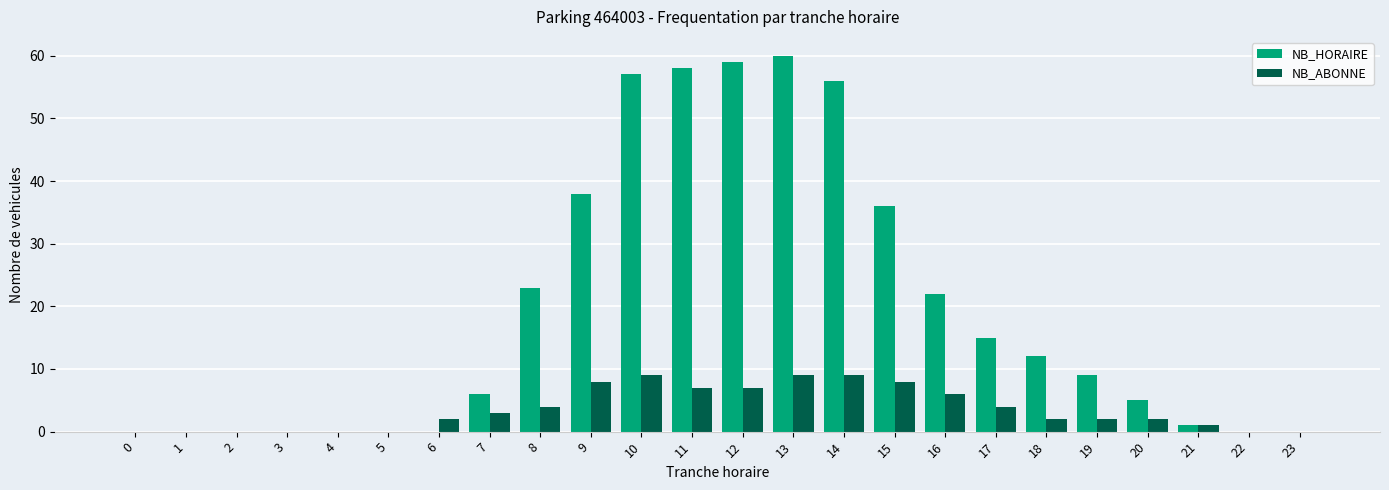

Reading left to right, extract all data points from this chart.

NB_HORAIRE: 0	0	0	0	0	0	0	6	23	38	57	58	59	60	56	36	22	15	12	9	5	1	0	0
NB_ABONNE: 0	0	0	0	0	0	2	3	4	8	9	7	7	9	9	8	6	4	2	2	2	1	0	0